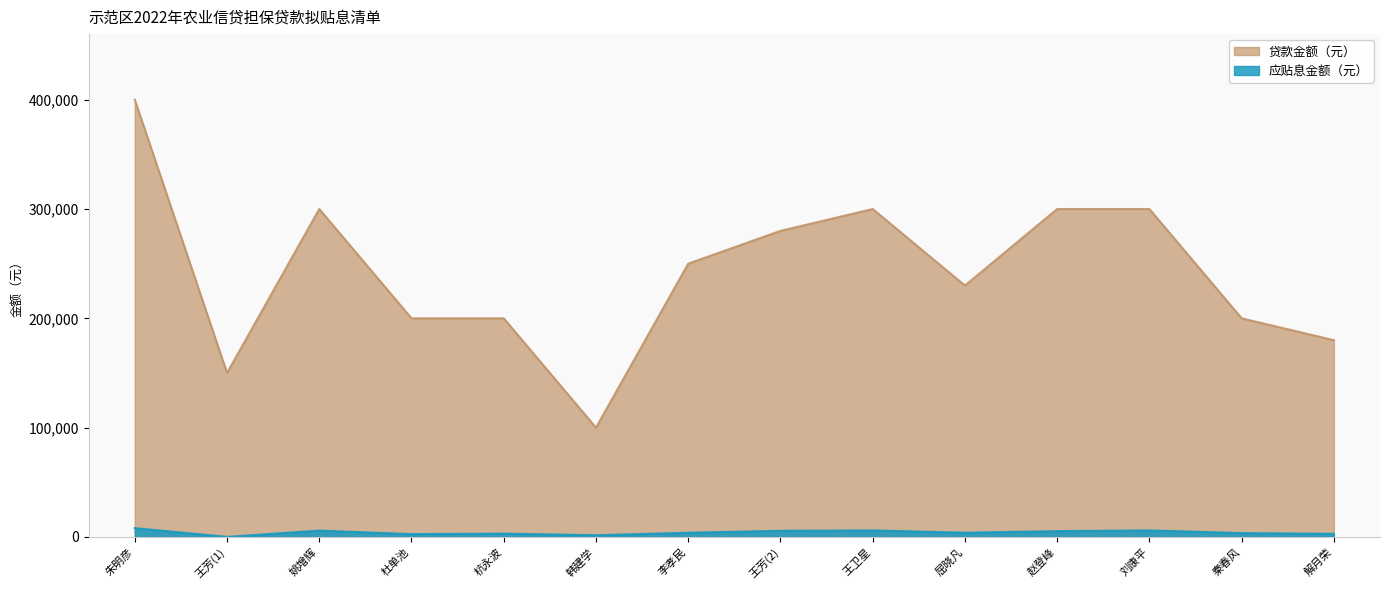

What is the sum of all 应贴息金额（元） values?

58505